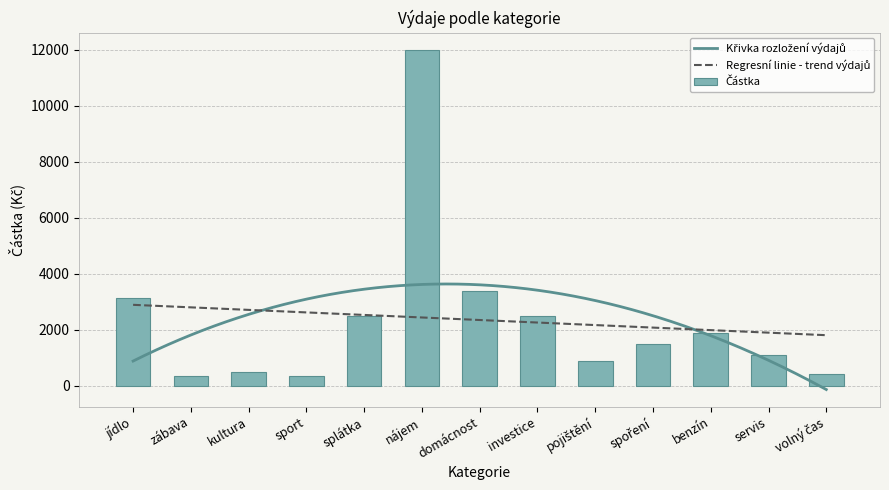

Which category has the lowest value across all series?

zábava